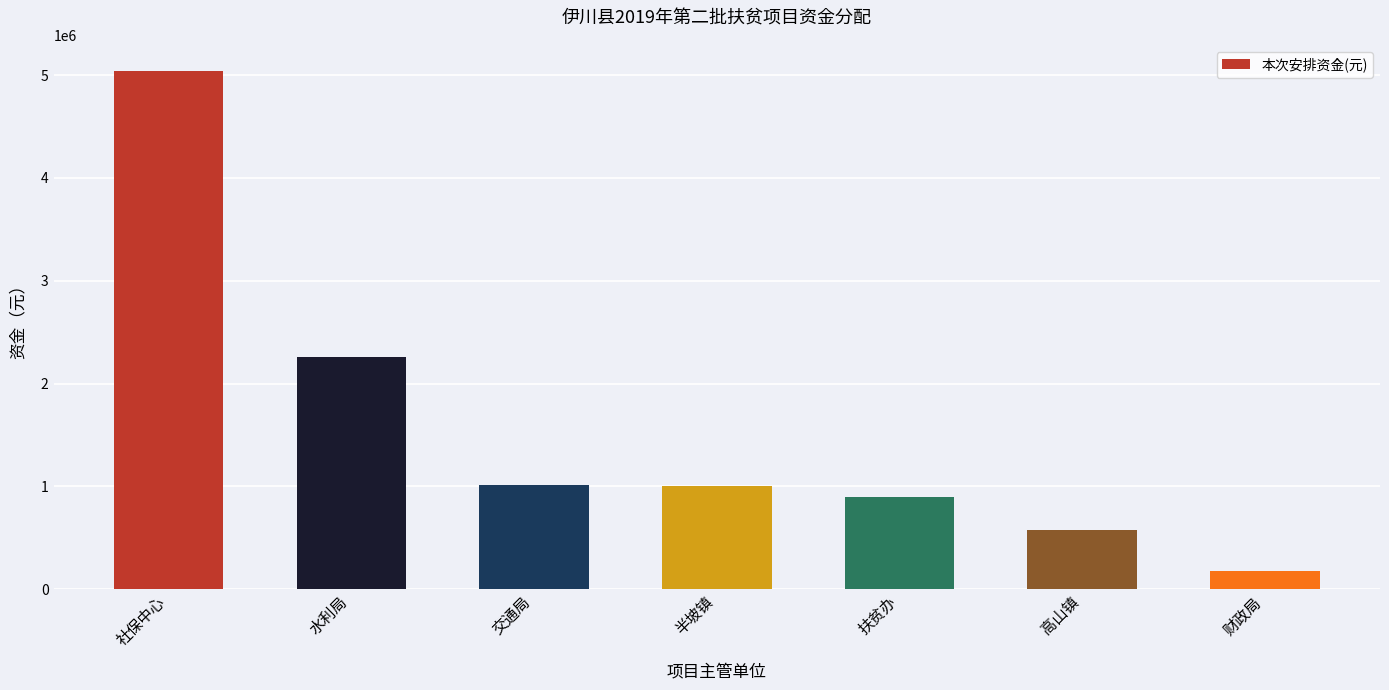

Does the chart contain any negative values?

No